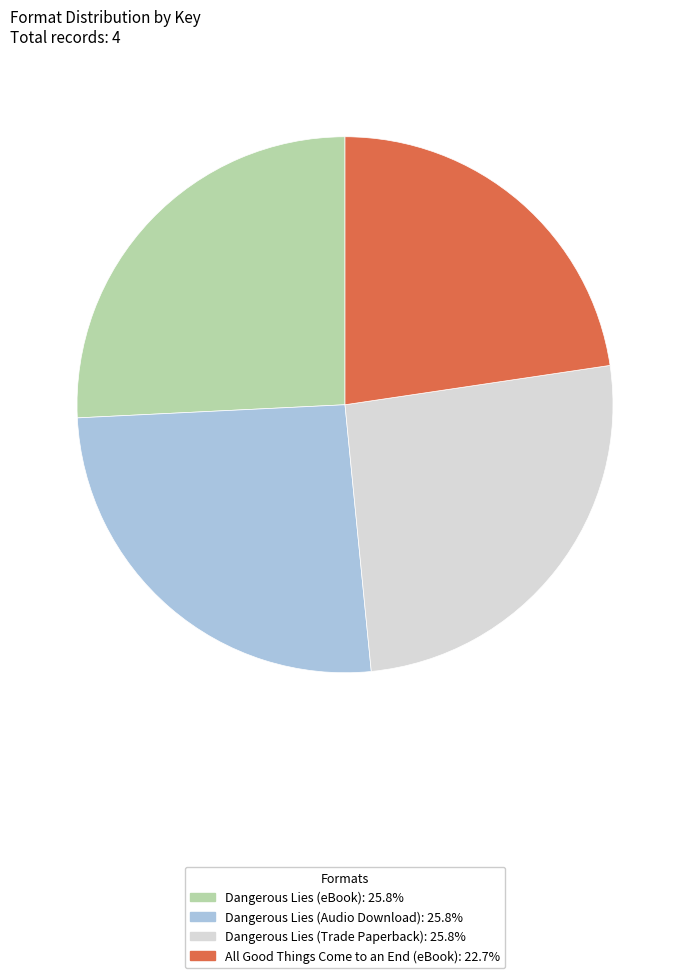

Is there any slice that represents more than half of the pie?

No